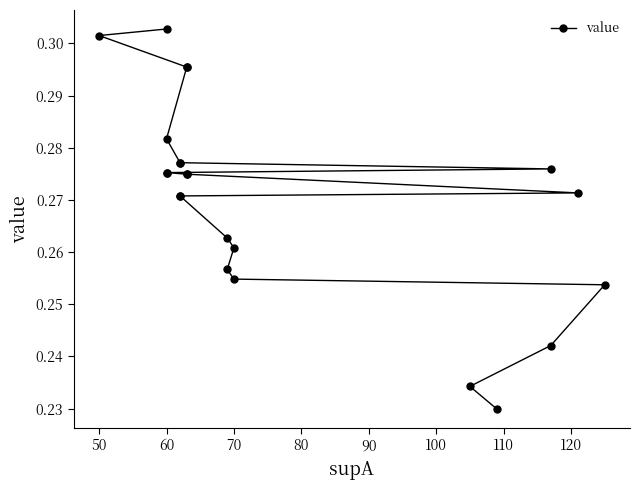

How many lines are shown in the chart?

1